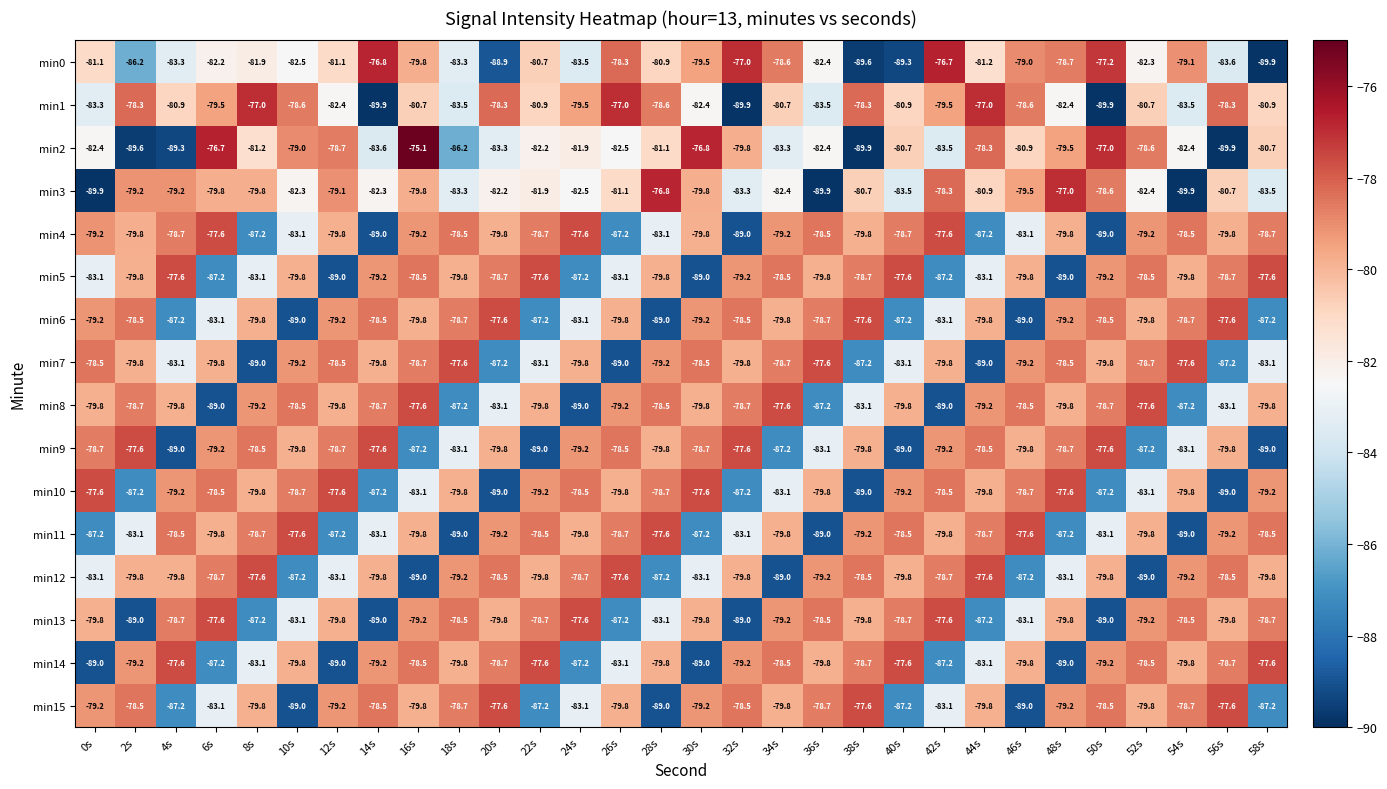

What is the total value across all series at 56s?

-1301.5